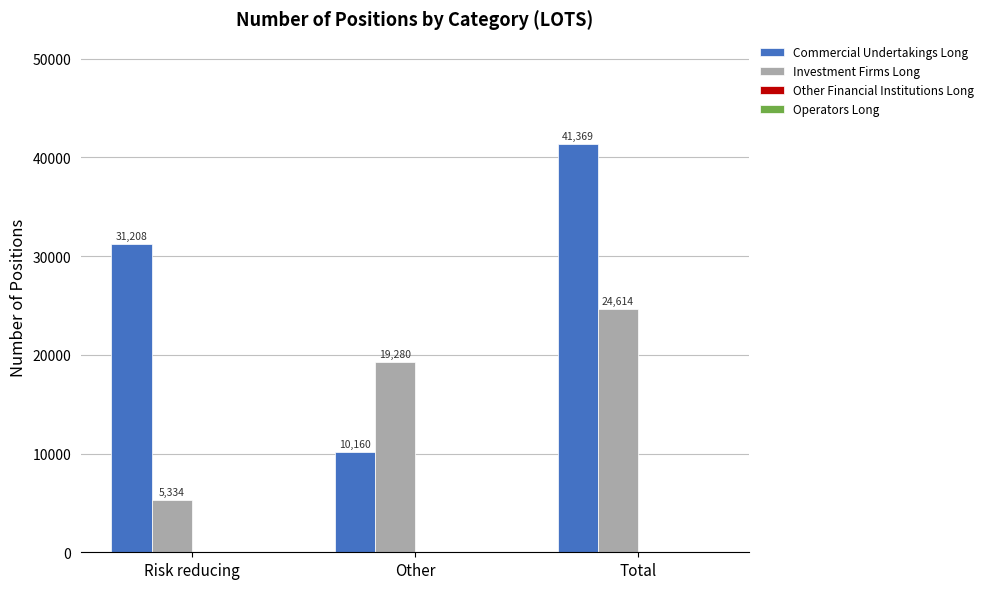

True or false: Commercial Undertakings Long has a value of 31208.5 at Risk reducing.

True